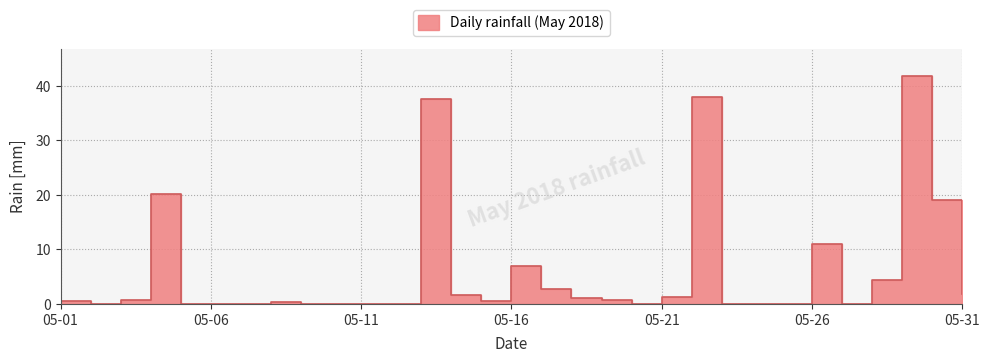

How many lines are shown in the chart?

1